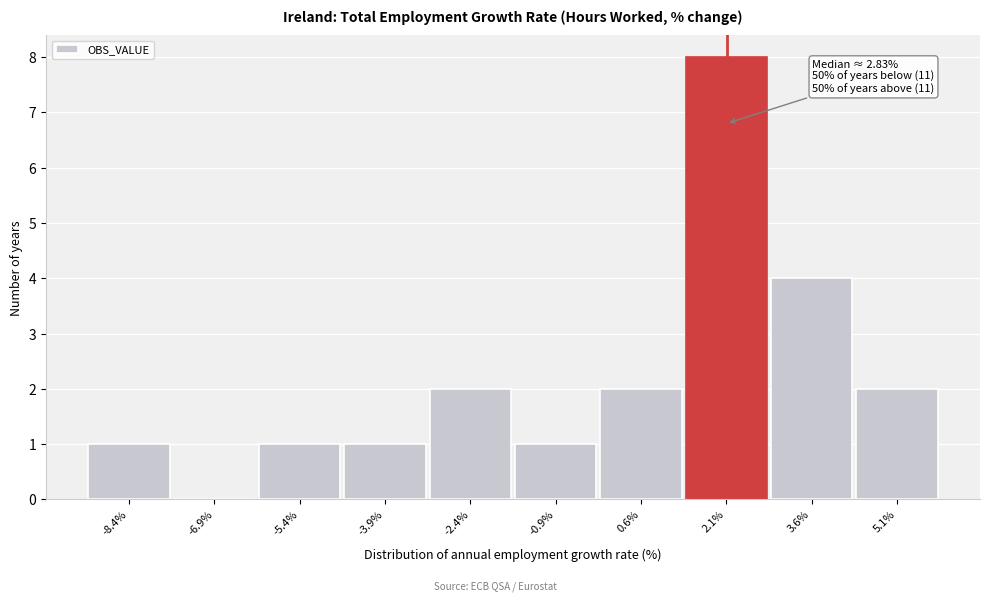

Reading right to left, extract all data points from this chart.

5.1%=2	3.6%=4	2.1%=8	0.6%=2	-0.9%=1	-2.4%=2	-3.9%=1	-5.4%=1	-6.9%=0	-8.4%=1